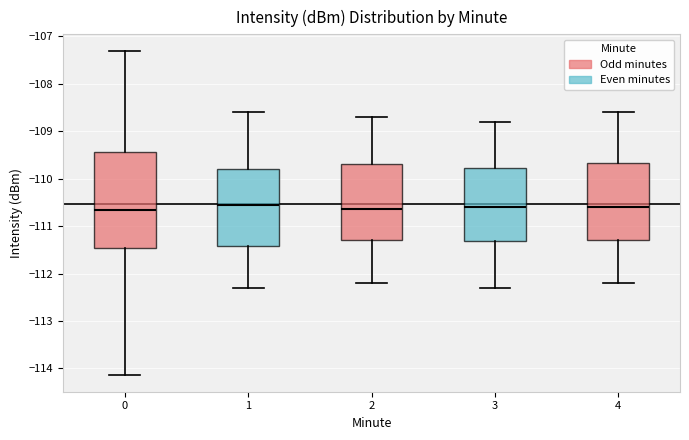

Where does the lower whisker of the box at x = 2 end on the y-axis? The values are not printed on the chart, so give them approximately, as read against the axis.

-112.2